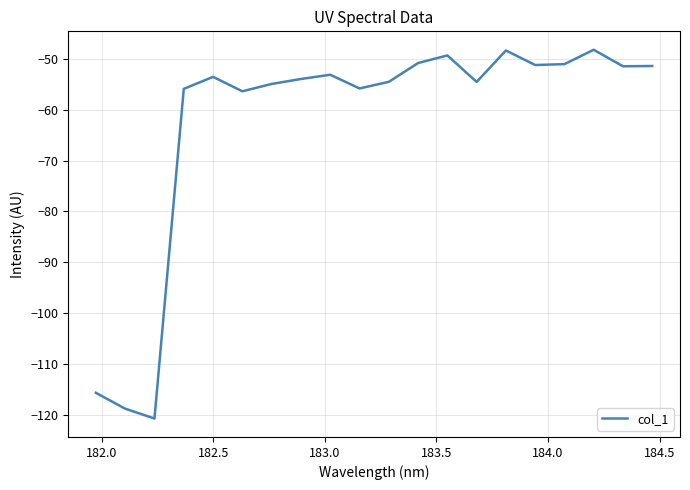

What is the greatest value displayed?

-48.2